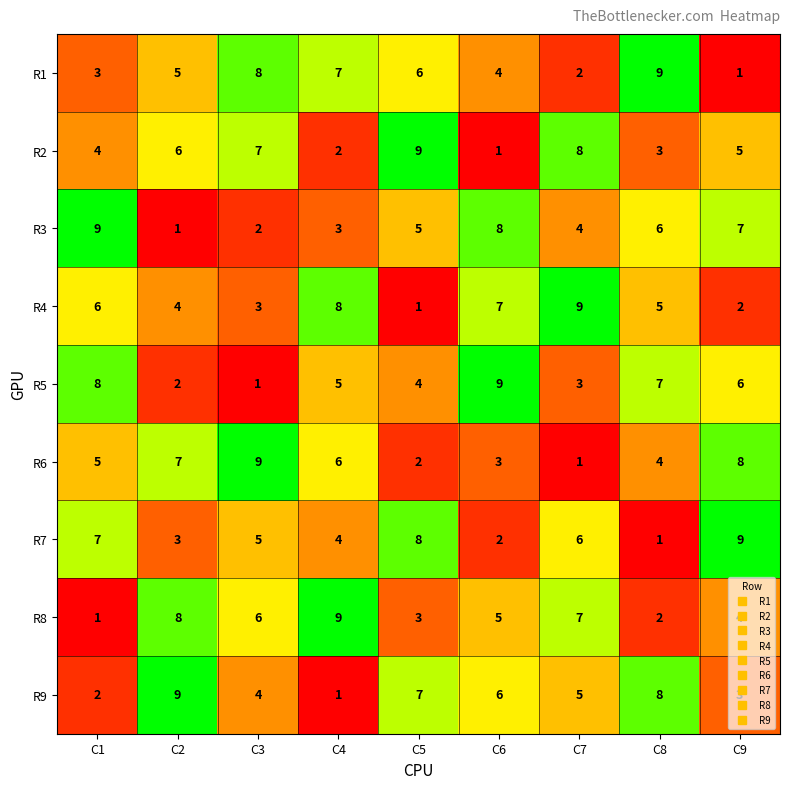

At how many categories does at least one series exceed 8?

9